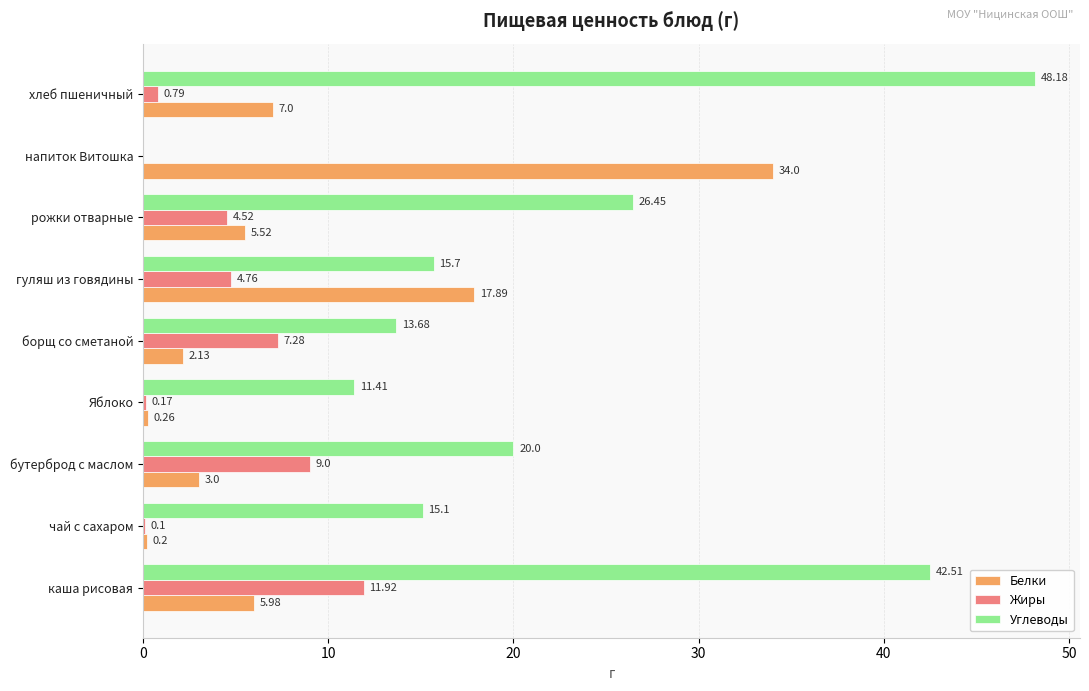

Which label corresponds to the largest value in the chart?

хлеб пшеничный